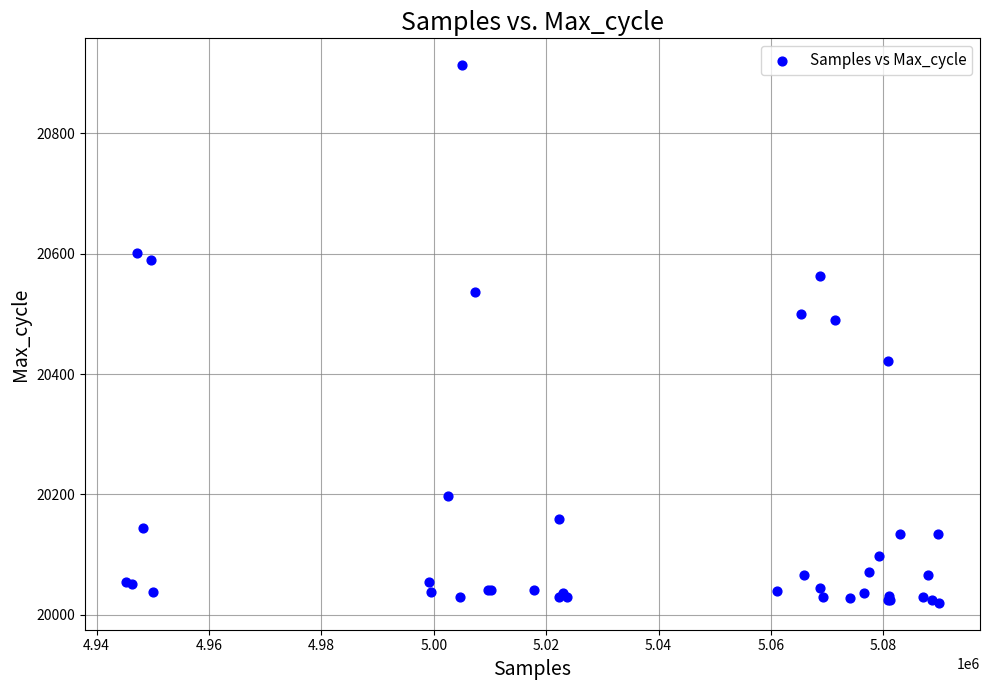

What Y value in the scatter plot is closest to 20466?

20490